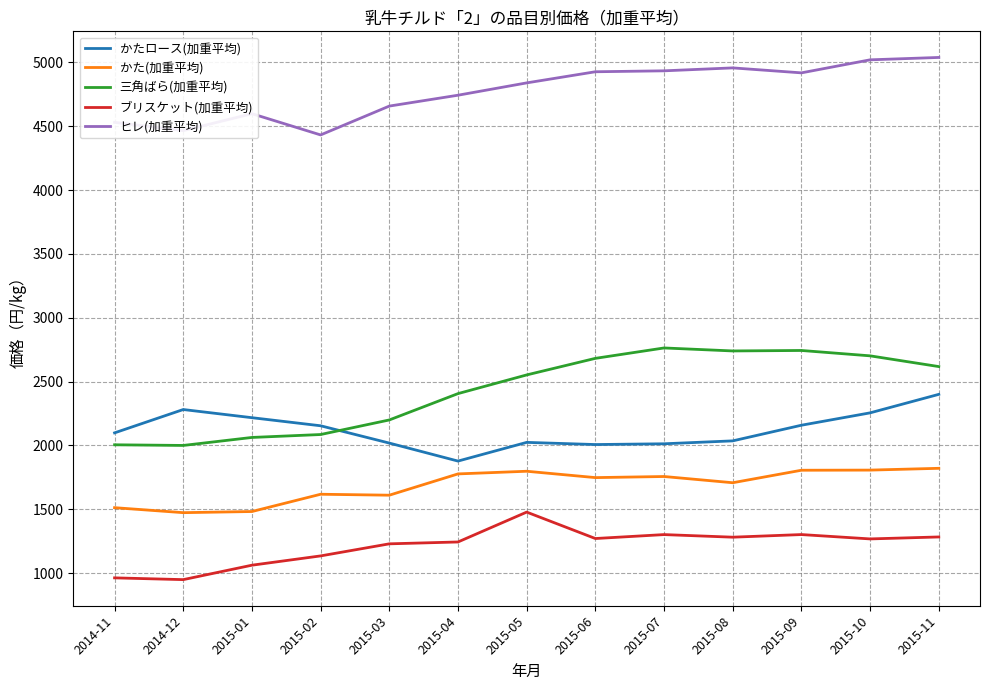

Which series has the largest total across all categories?

ヒレ(加重平均)